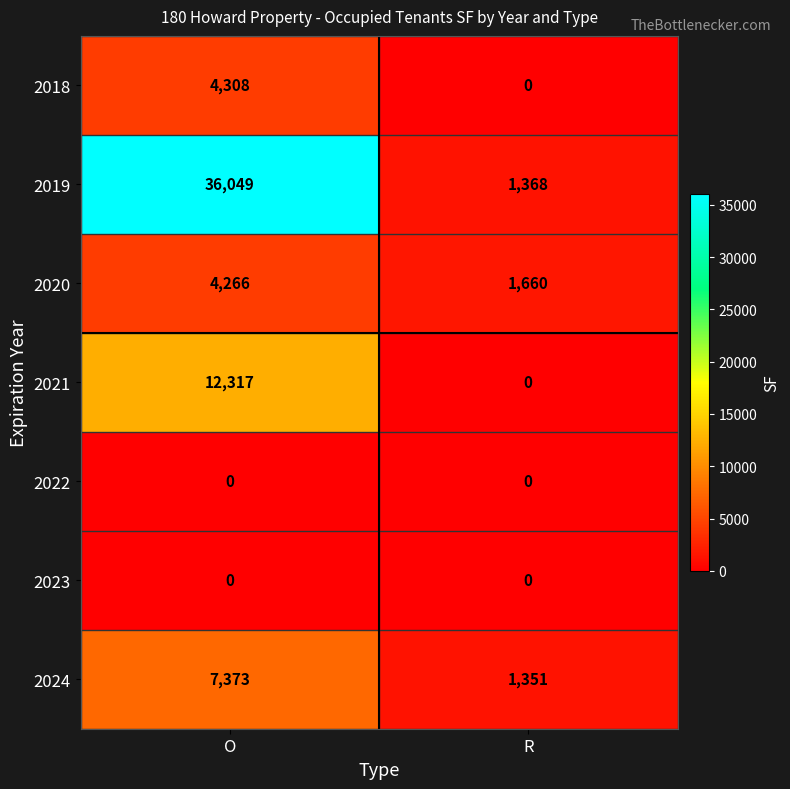

What is the average value of the 2024 series?

4362